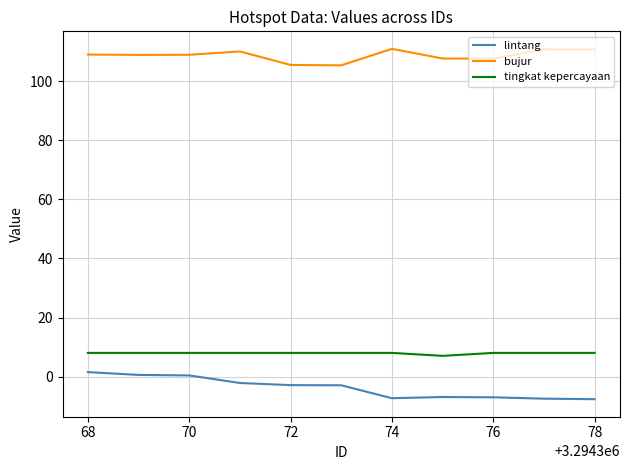

True or false: tingkat kepercayaan and bujur cross at least once.

False